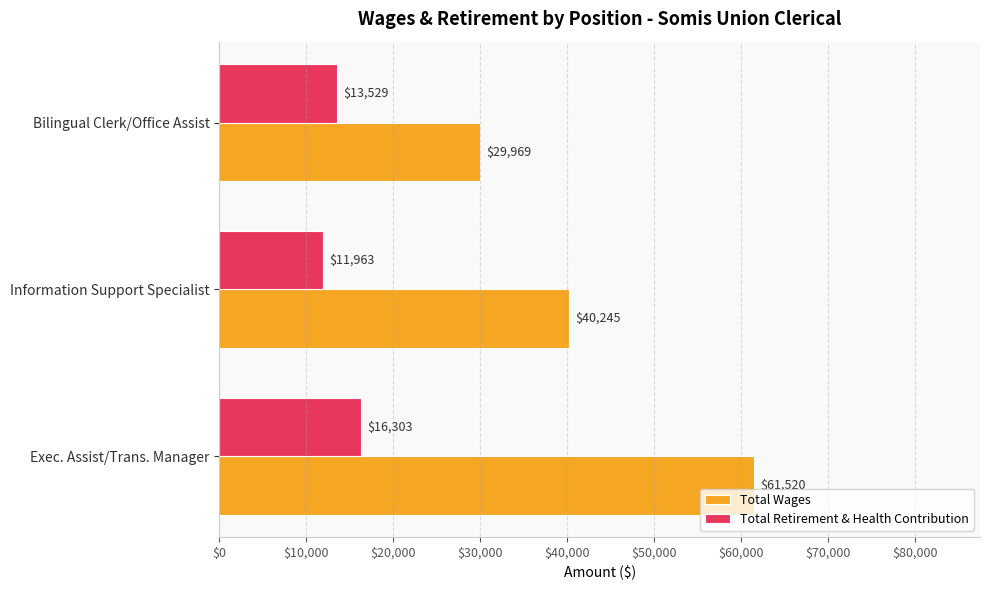

What is the approximate value of Total Wages at Exec. Assist/Trans. Manager, to the nearest 10?

61520